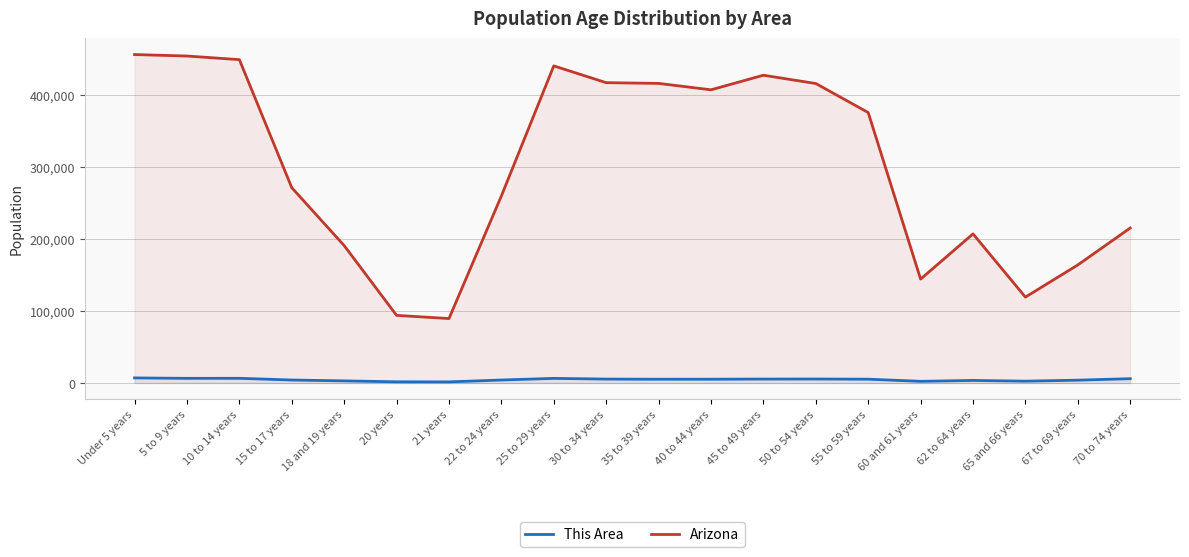

How many distinct data groups are displayed?

2